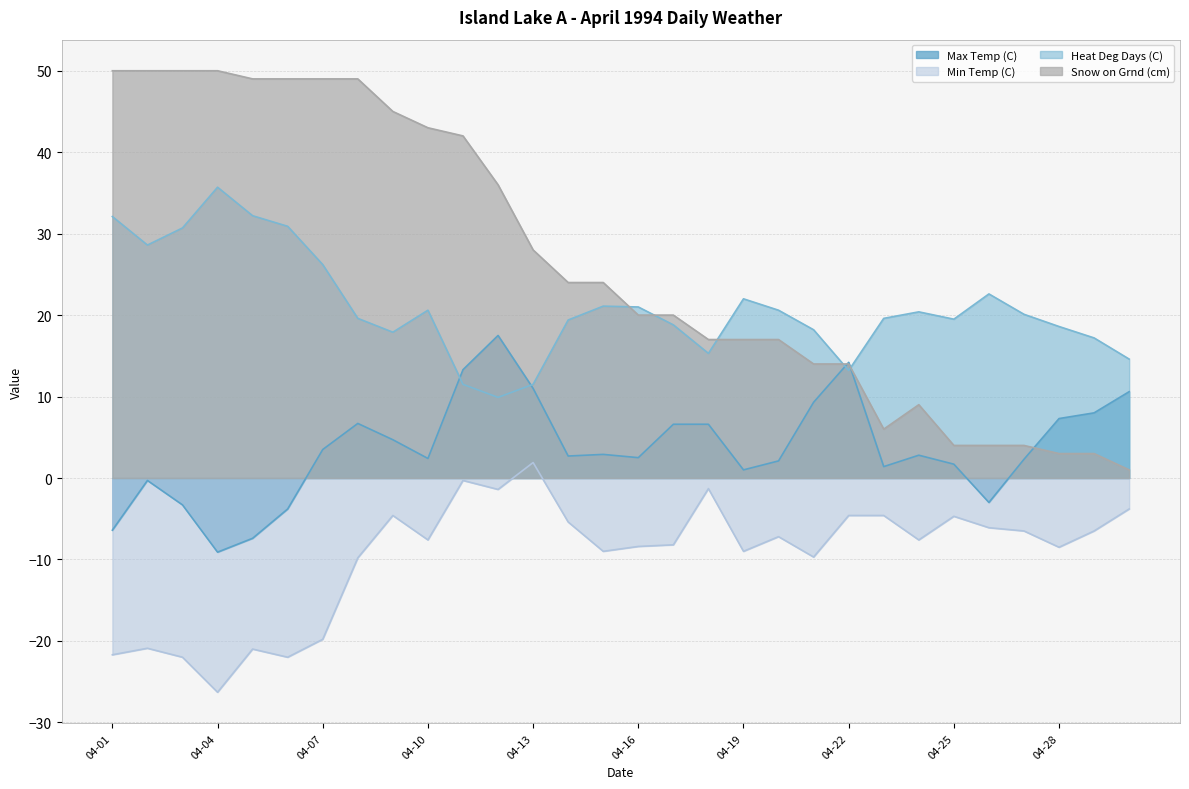

What is the value of the Snow on Grnd (cm) point at the 17th from the left?

20.0